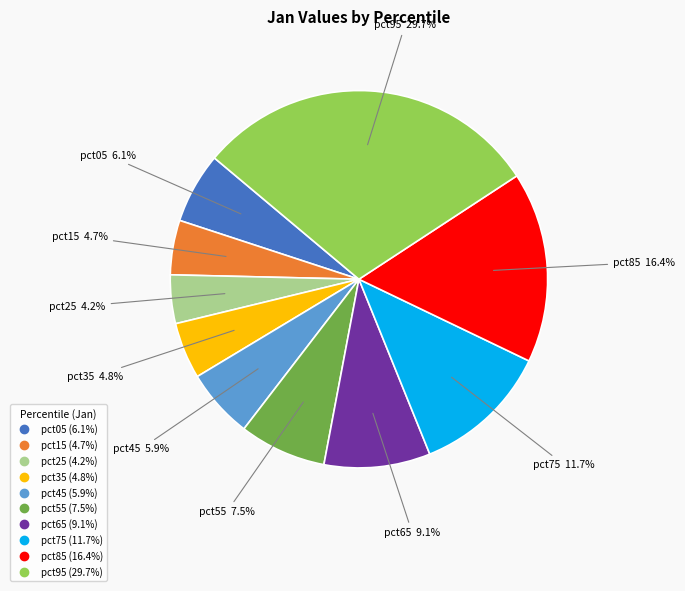

What portion of the pie excludes pct85?

83.6%